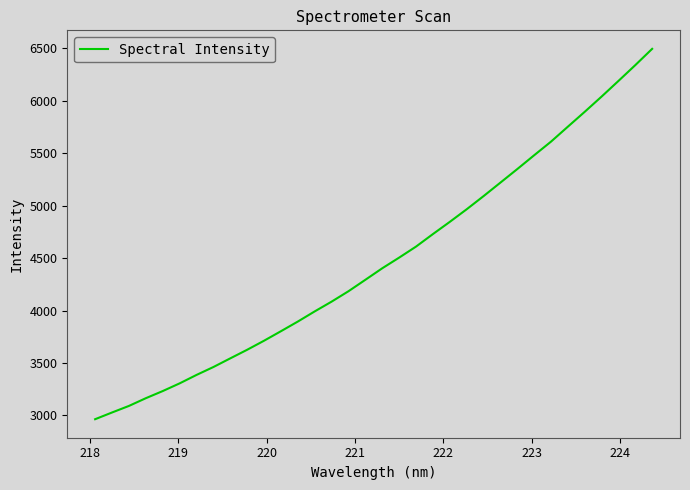

What is the maximum value shown in the chart?

6494.4